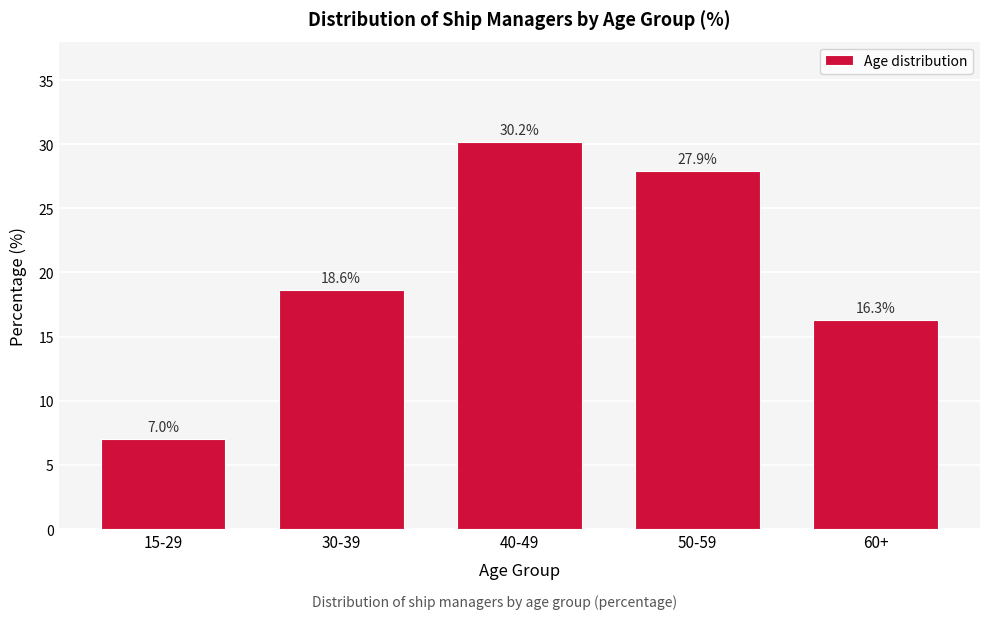

Reading right to left, list all the values displayed in this chart.

16.3	27.9	30.2	18.6	7.0